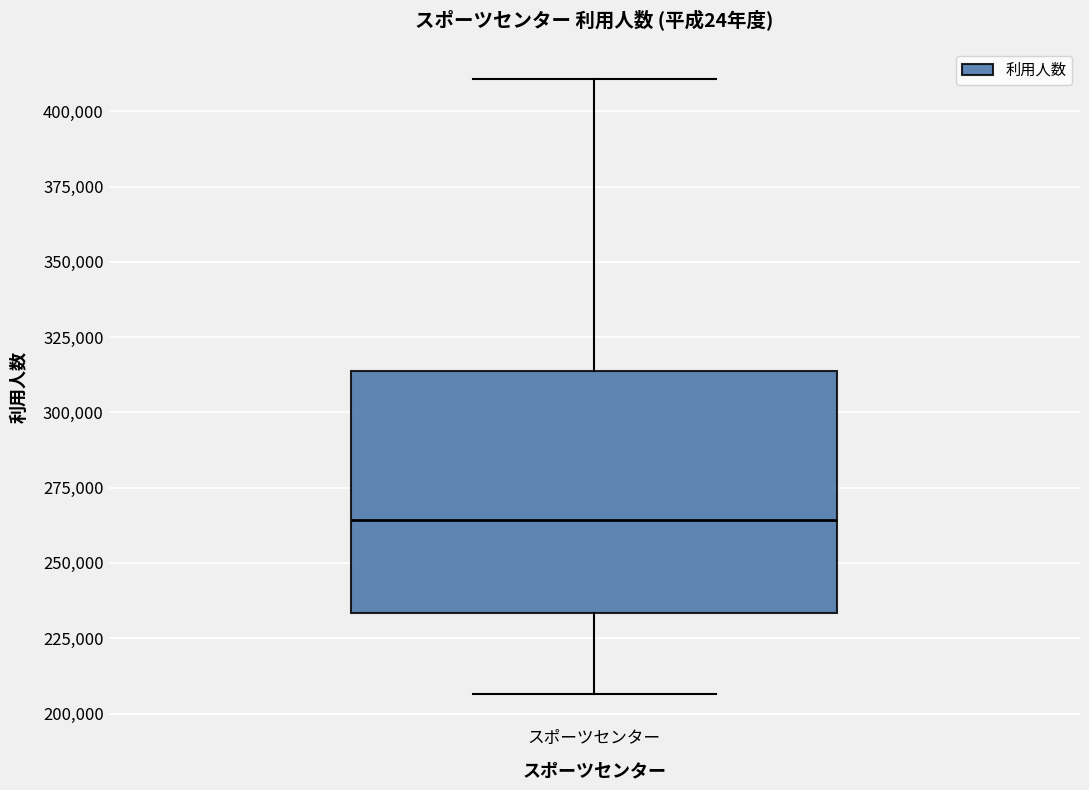

Read this box plot against the y-axis: the position of the median line, the range covered by the box, and the ends of both whiskers. The values are not printed on the chart, so give them approximately, as read against the axis.

median 265000, box 235000 to 315000, whiskers 205000 to 410000